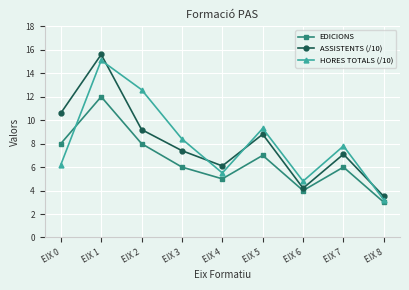

How many interior local valleys does the HORES TOTALS (/10) series have?

2